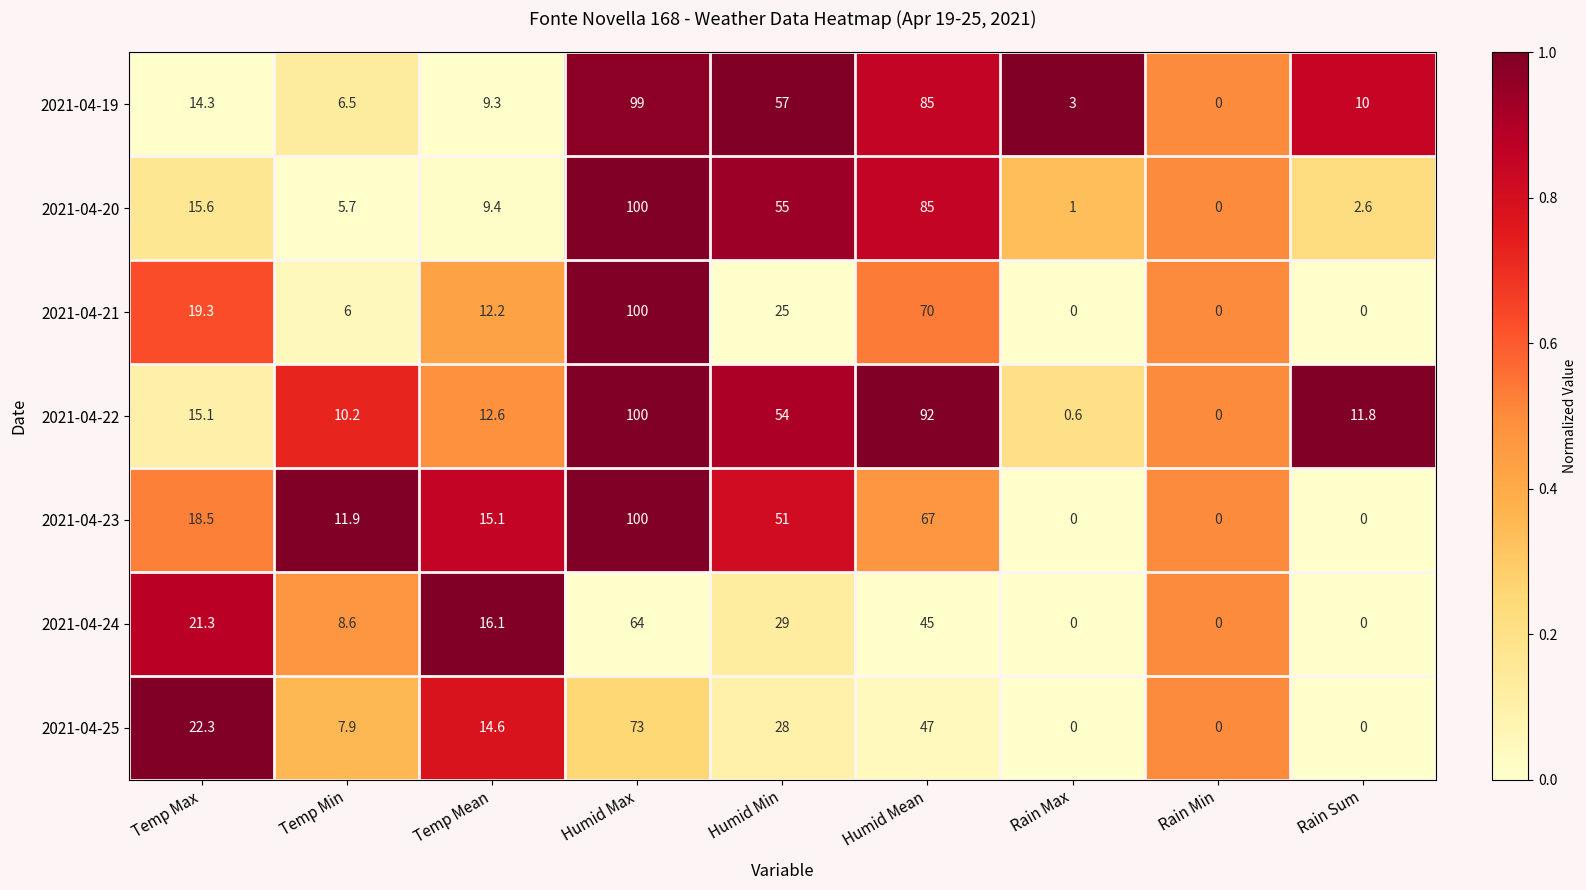

Rank the series at Temp Max from highest to lowest value.

2021-04-25, 2021-04-24, 2021-04-21, 2021-04-23, 2021-04-20, 2021-04-22, 2021-04-19